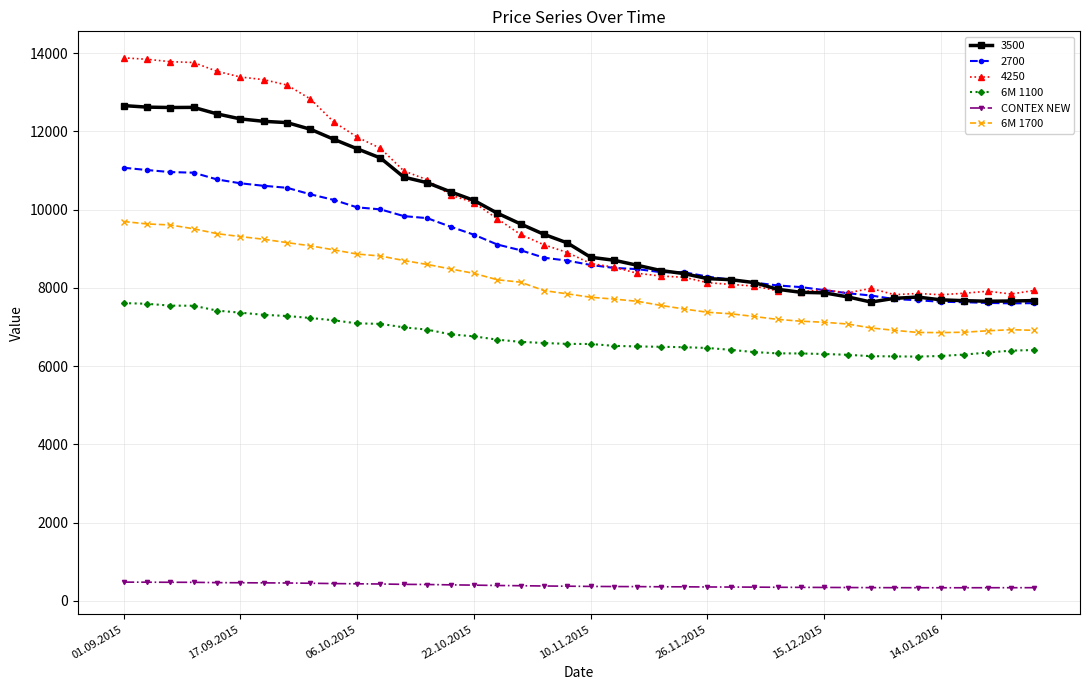

True or false: 3500 has more than 1 points higher than both neighbors.

True